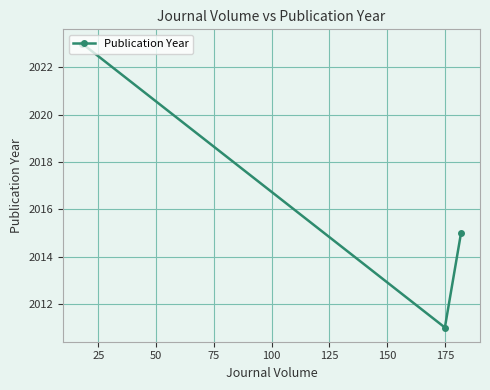

What is the value of the 3rd point from the left?

2015